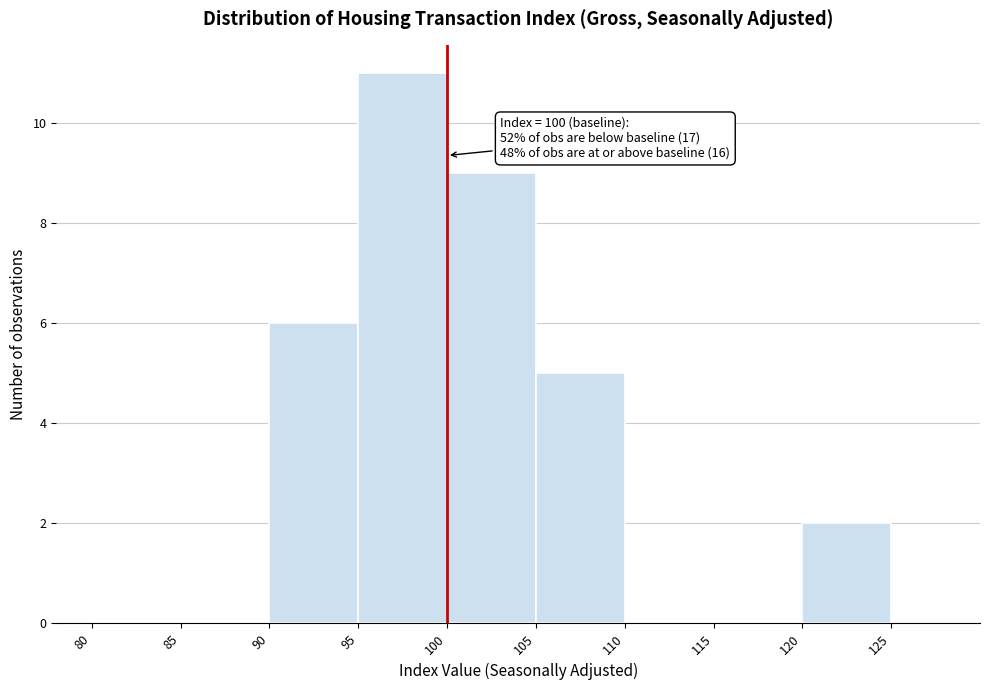

Which range on the x-axis has the tallest bar?

95 to 100